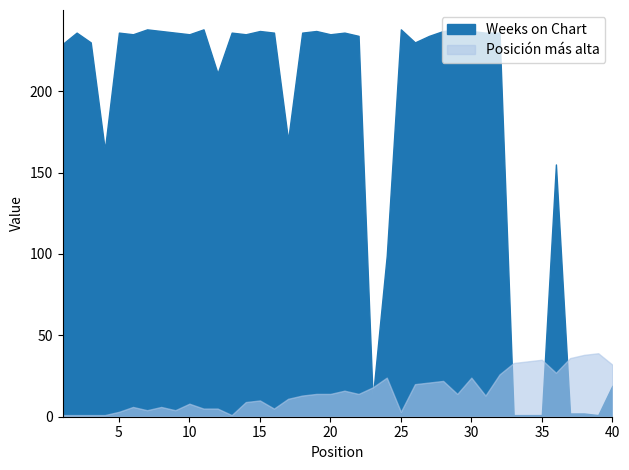

What is the value of the Posición más alta point at the 1st from the left?

1